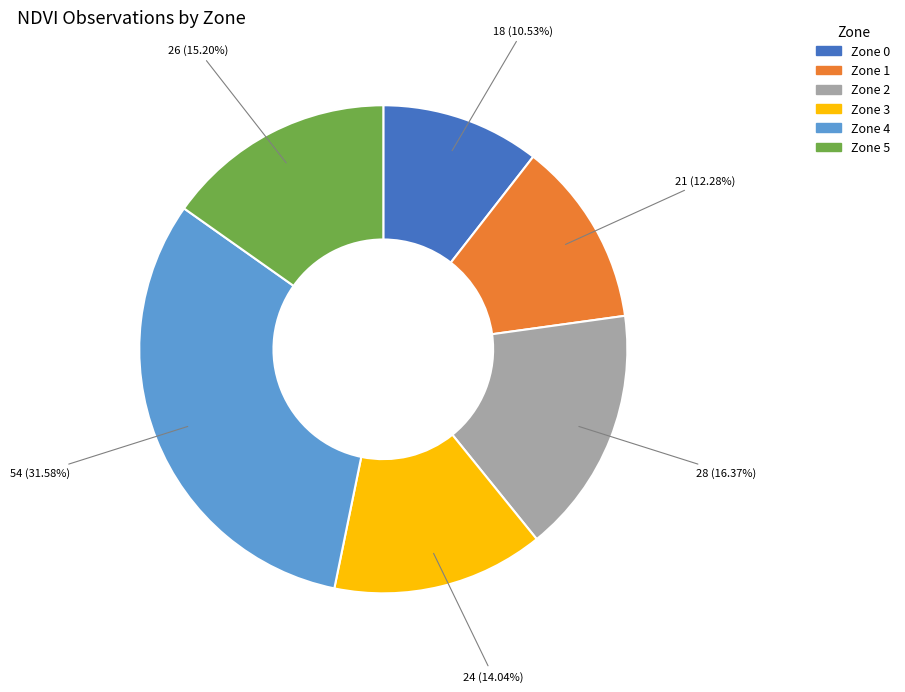

How many slices are in this pie chart?

6